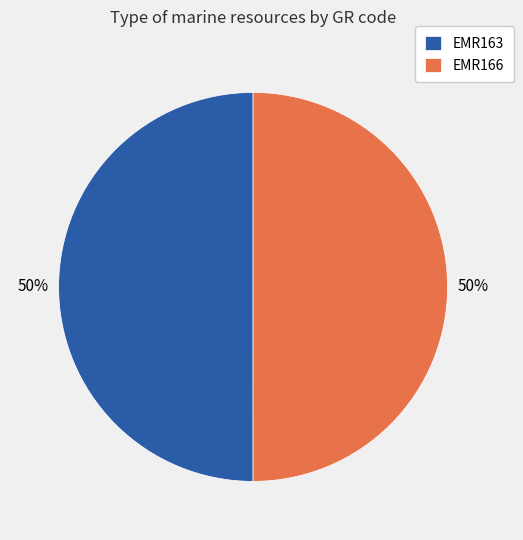

What percentage is the EMR166 slice, to the nearest percent?

50%